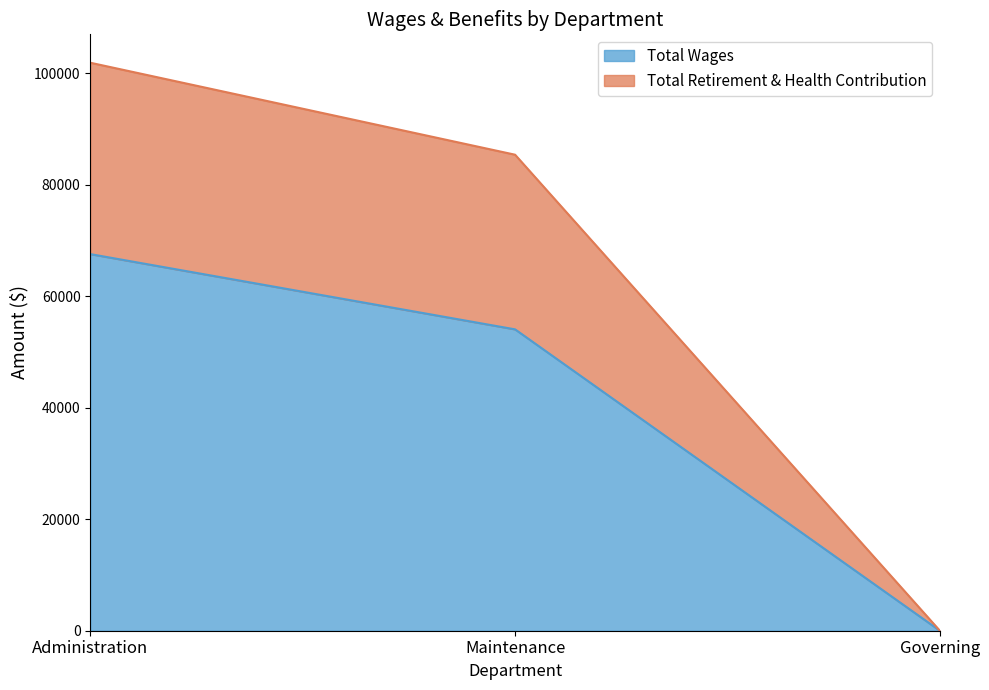

Reading right to left, list all the values displayed in this chart.

Total Wages: 0	54070	67572
Total Retirement & Health Contribution: 0	85406	101909